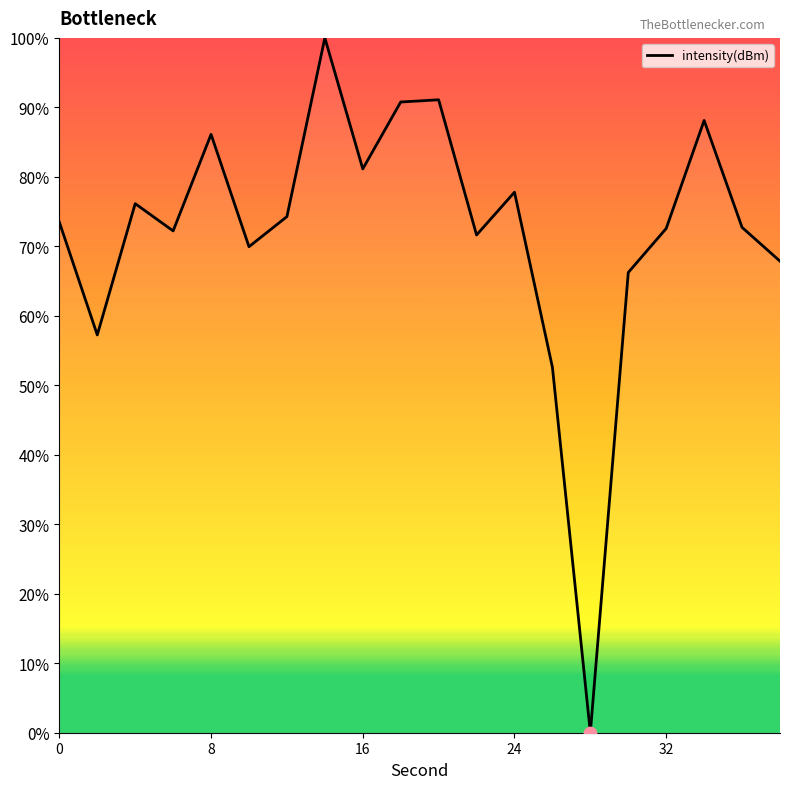

What is the greatest value displayed?

100.0